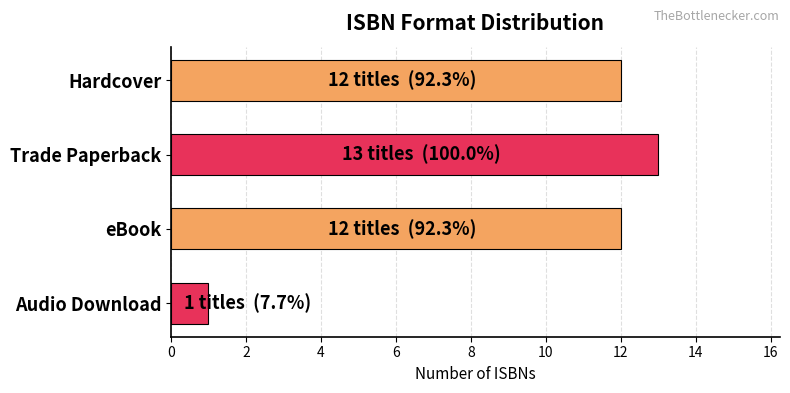

Which label corresponds to the largest value in the chart?

Trade Paperback